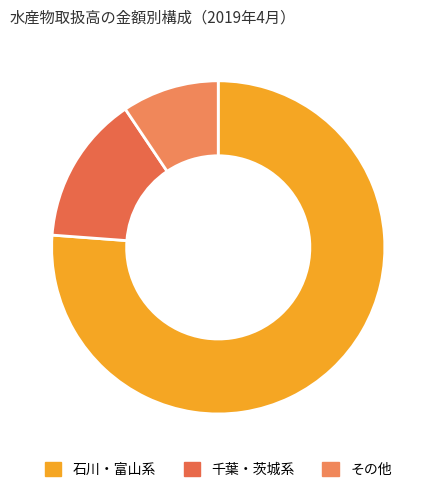

Is there a majority slice in this chart?

Yes